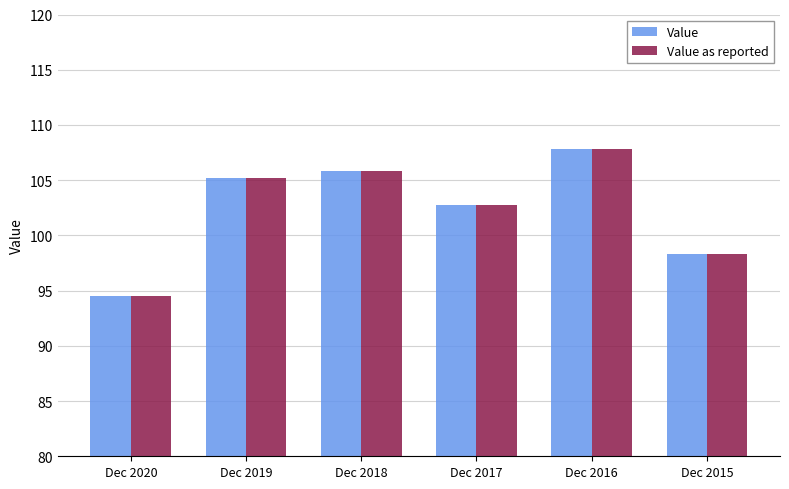

At which category is the sum across all series the highest?

Dec 2016